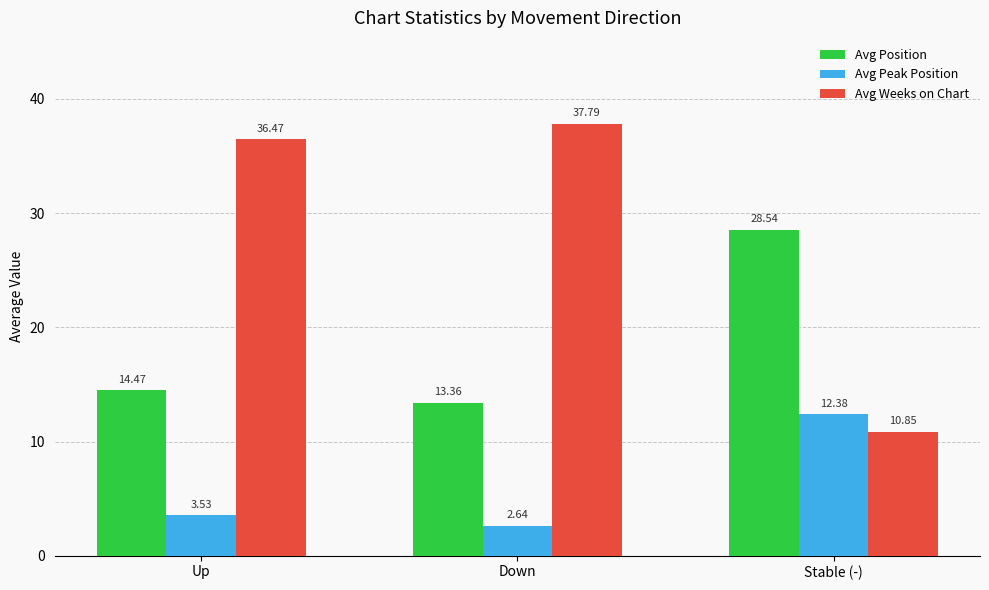

List the labels in order of Avg Peak Position value, smallest first.

Down, Up, Stable (-)